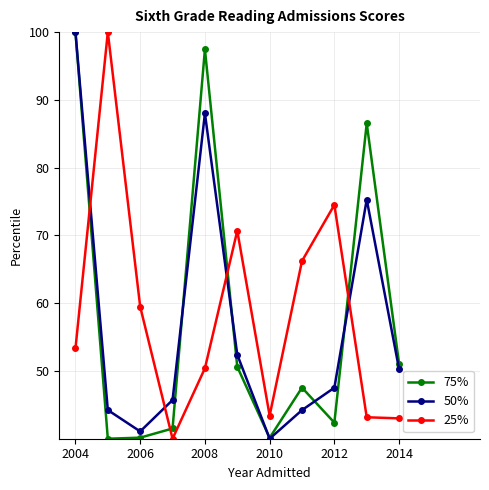

What is the value of the 75% point at the 1st from the left?

100.0